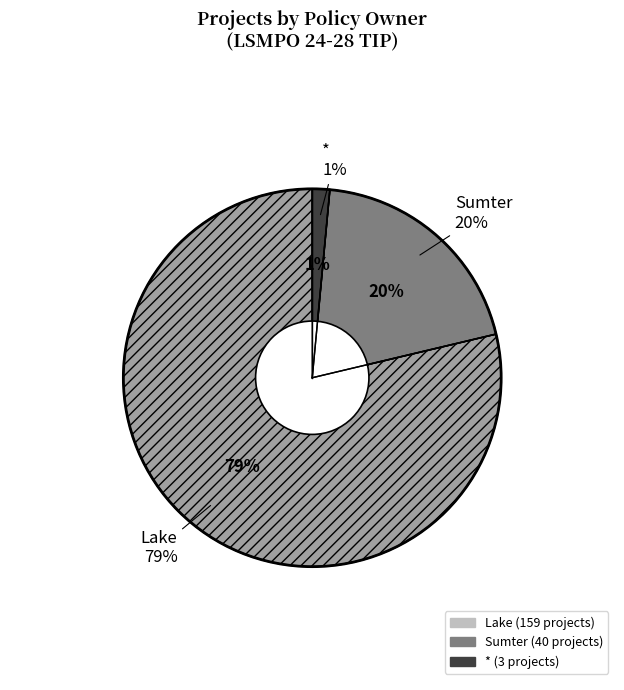

To the nearest percent, what portion does Sumter represent?

20%